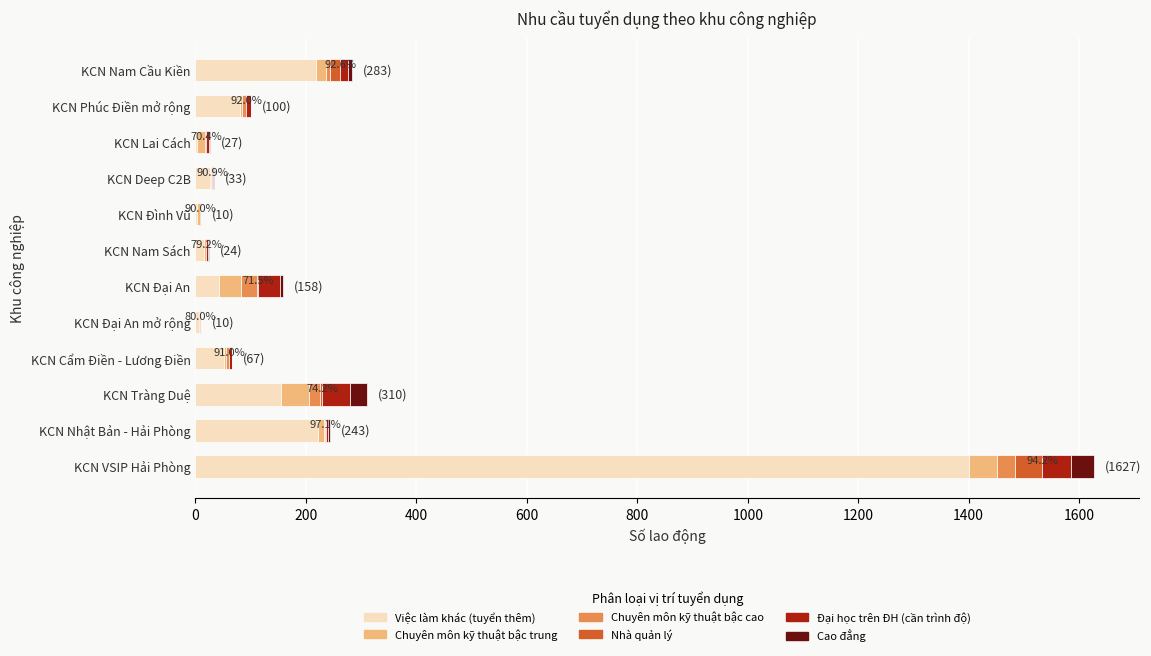

What are all the series names shown in the legend?

Việc làm khác (tuyển thêm), Chuyên môn kỹ thuật bậc trung, Chuyên môn kỹ thuật bậc cao, Nhà quản lý, Đại học trên ĐH (cần trình độ), Cao đẳng